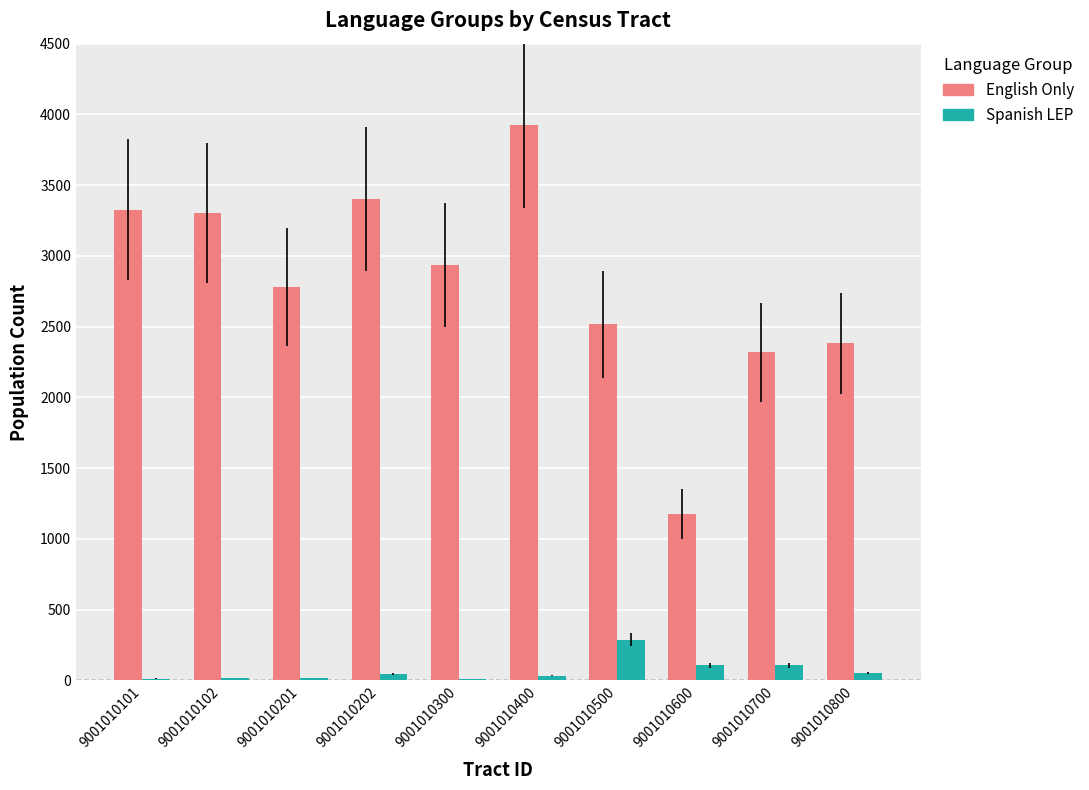

What value does the English Only series have at 9001010700?

2318